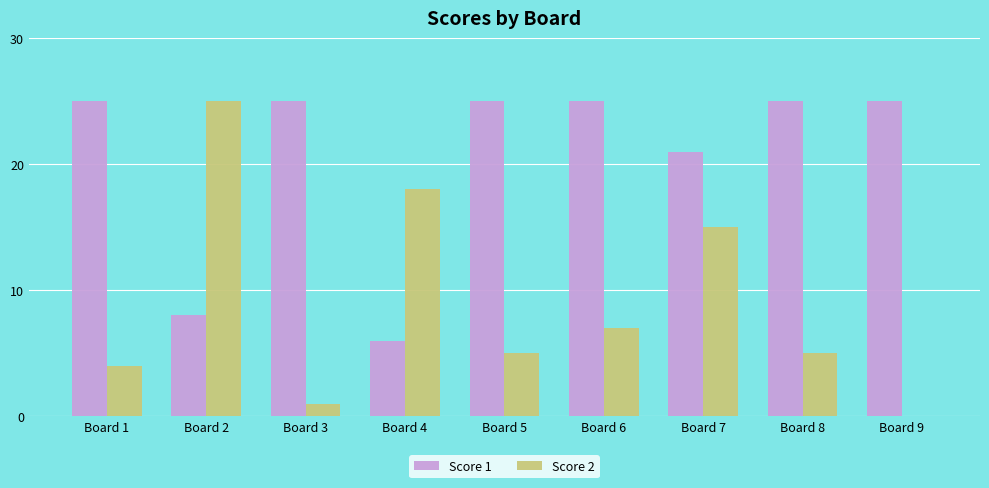

Which series has the largest total across all categories?

Score 1